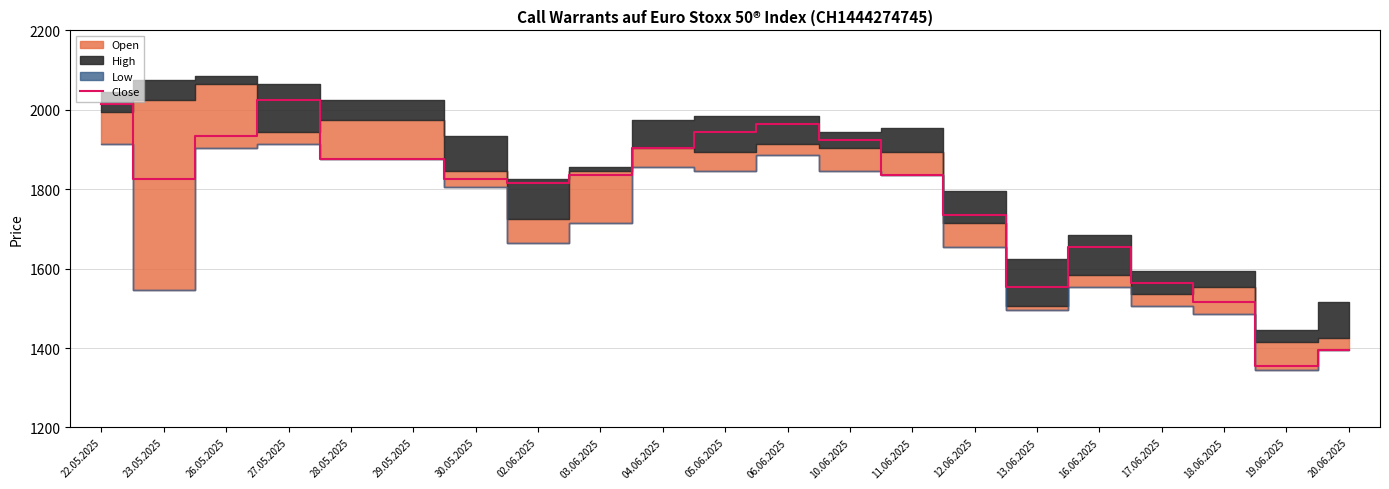

Reading left to right, list all the values displayed in this chart.

22.05.2025=2015	23.05.2025=1825	26.05.2025=1935	27.05.2025=2025	28.05.2025=1875	29.05.2025=1875	30.05.2025=1825	02.06.2025=1815	03.06.2025=1835	04.06.2025=1905	05.06.2025=1945	06.06.2025=1965	10.06.2025=1925	11.06.2025=1835	12.06.2025=1735	13.06.2025=1555	16.06.2025=1655	17.06.2025=1565	18.06.2025=1515	19.06.2025=1355	20.06.2025=1395